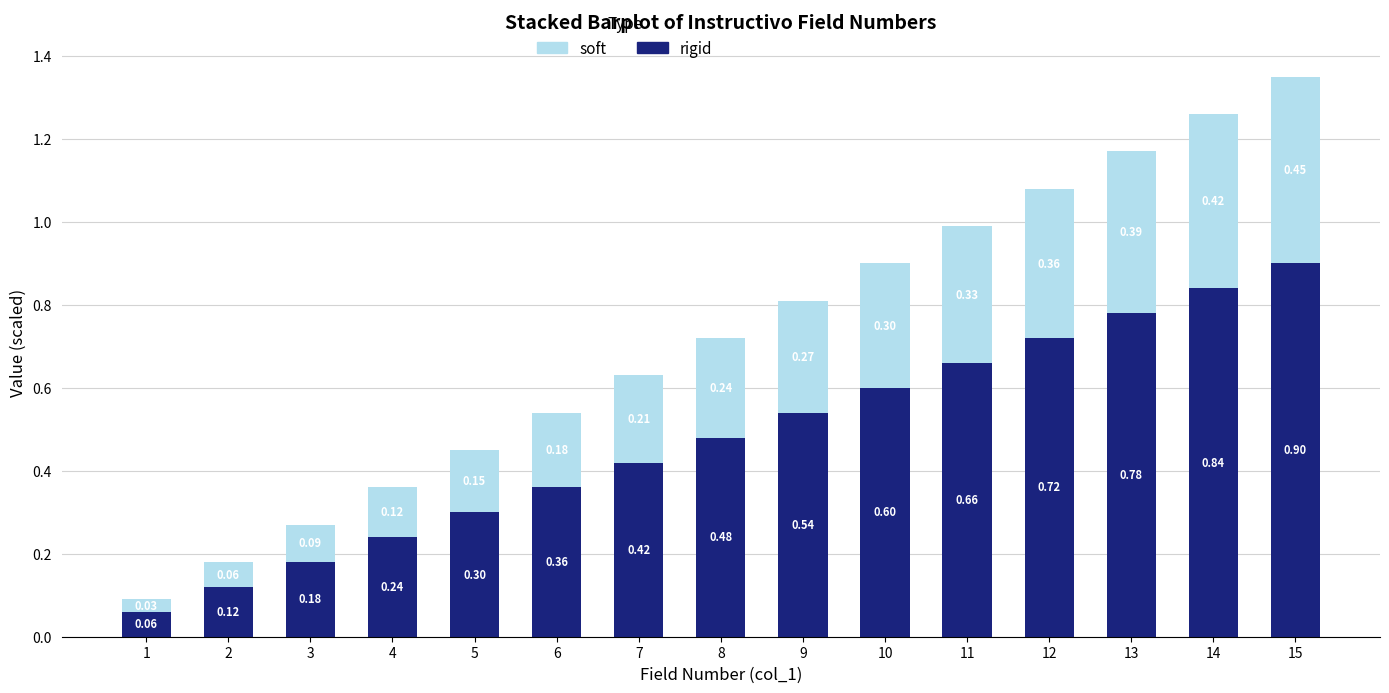

What is the sum of all rigid values?

7.2